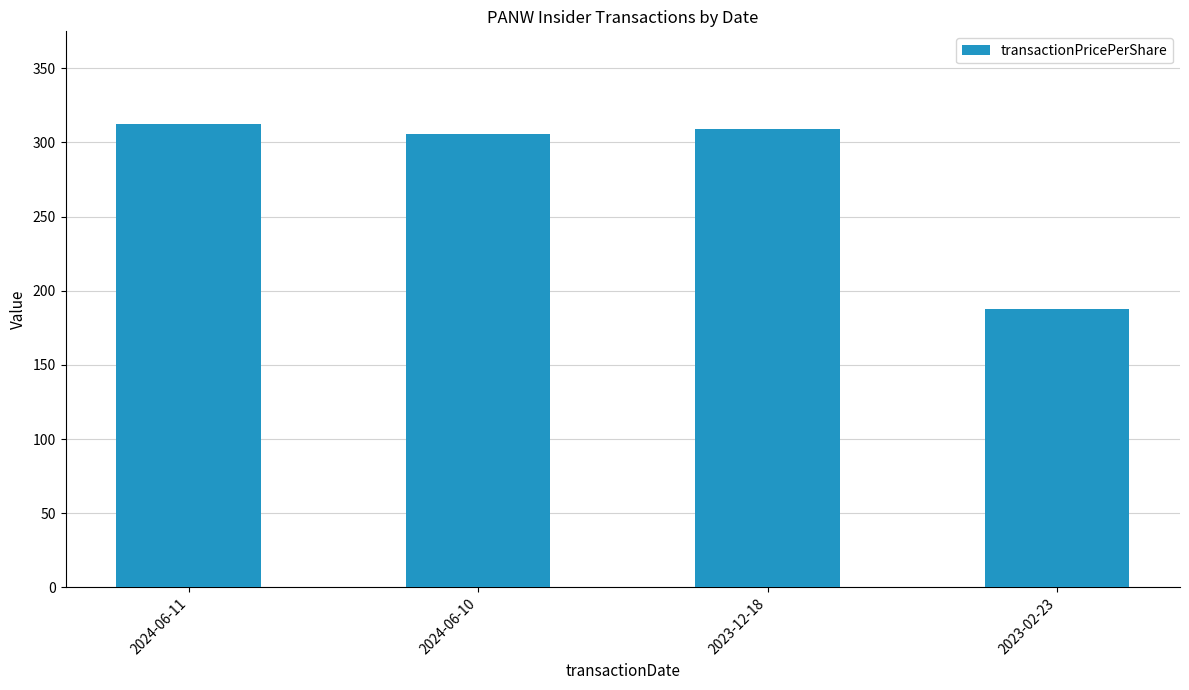

The chart shows a value of 308.7 at 2023-12-18. True or false?

True